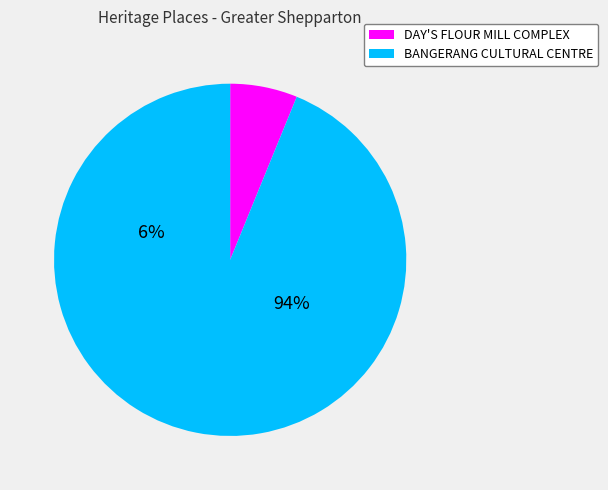

Which slice is the largest?

BANGERANG CULTURAL CENTRE